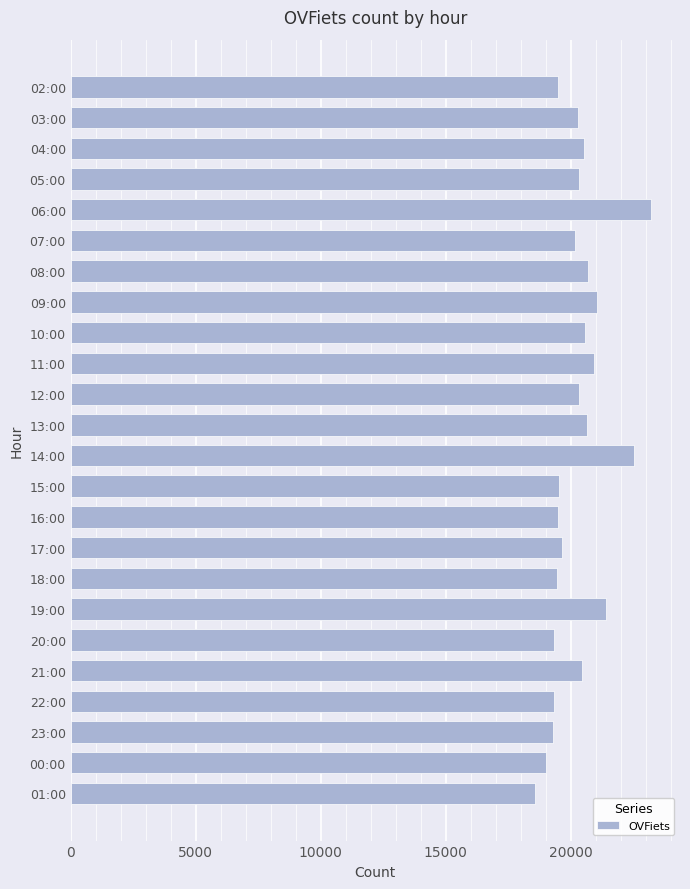

Read the value at 20:00.

19336